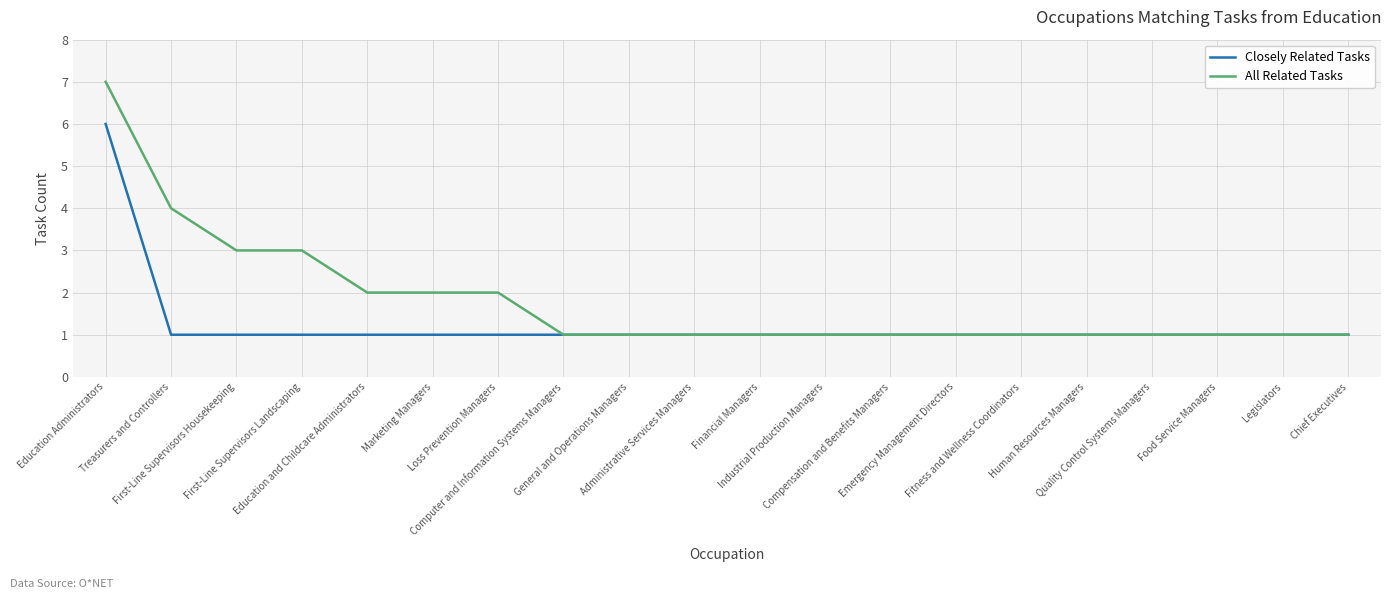

What is the average value of the All Related Tasks series?

2